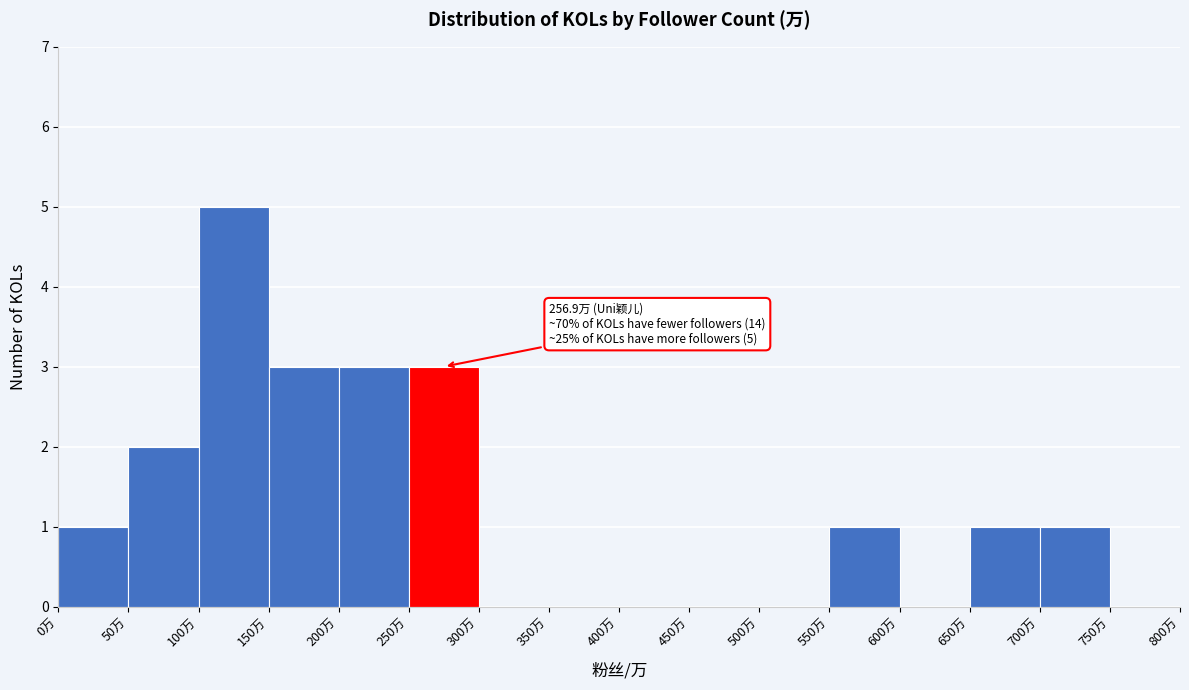

Over which range of the x-axis is the bar tallest?

100 to 150